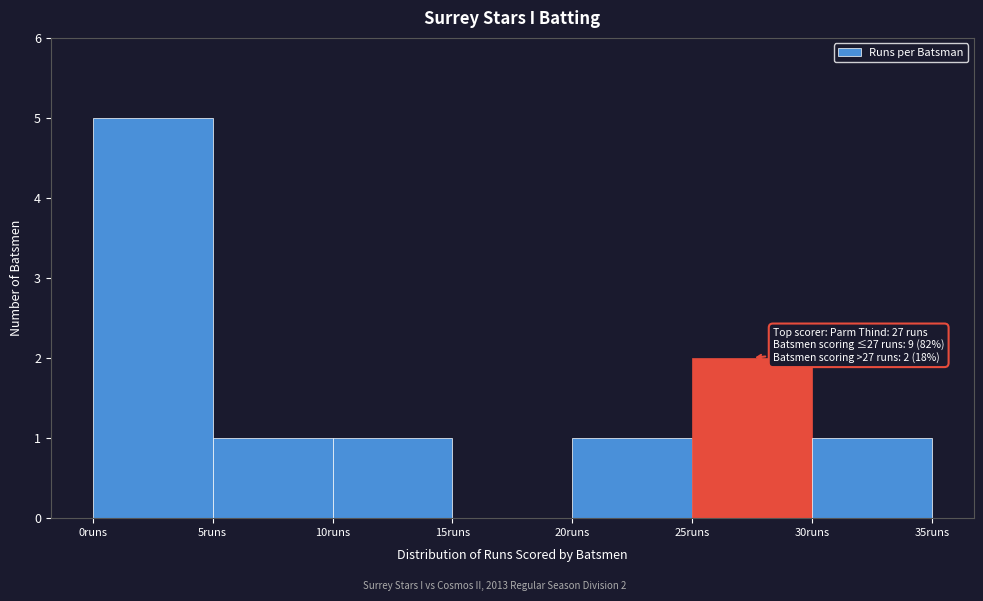

Which range on the x-axis has the tallest bar?

0 to 5